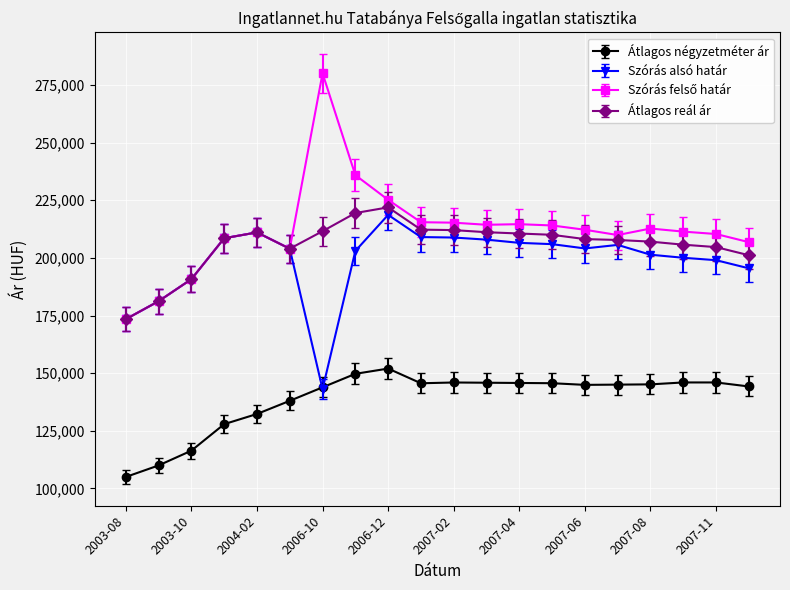

Count the number of categories in the chart.

20